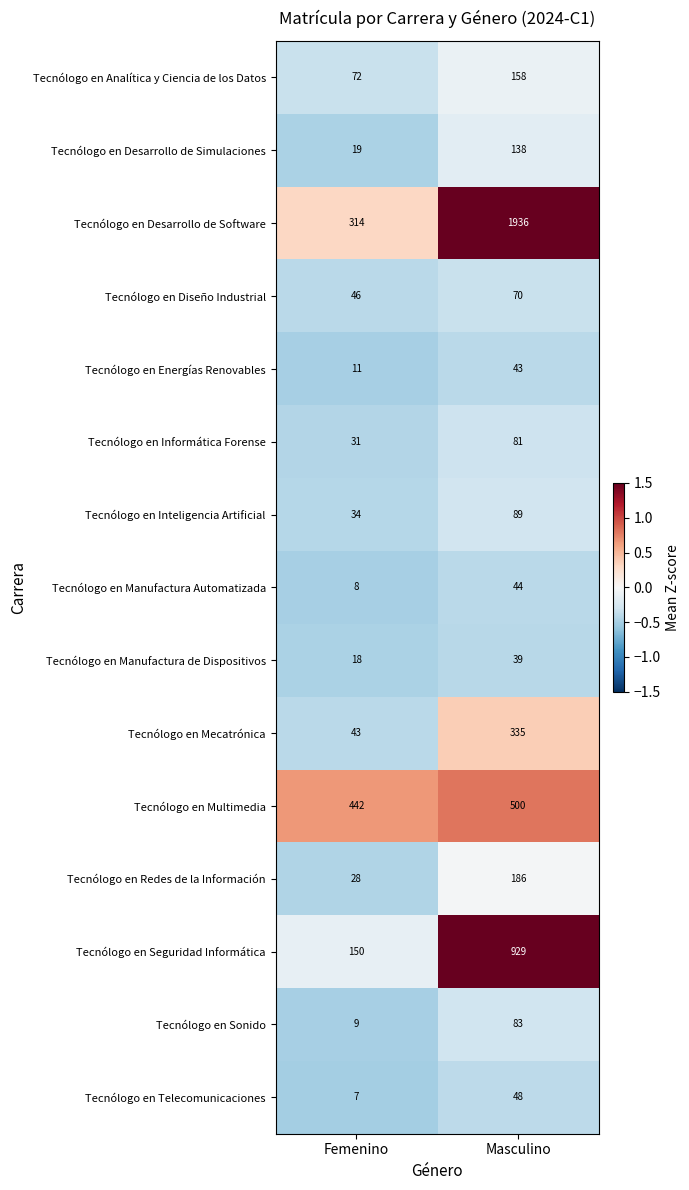

Which series has the largest total across all categories?

Tecnólogo en Desarrollo de Software